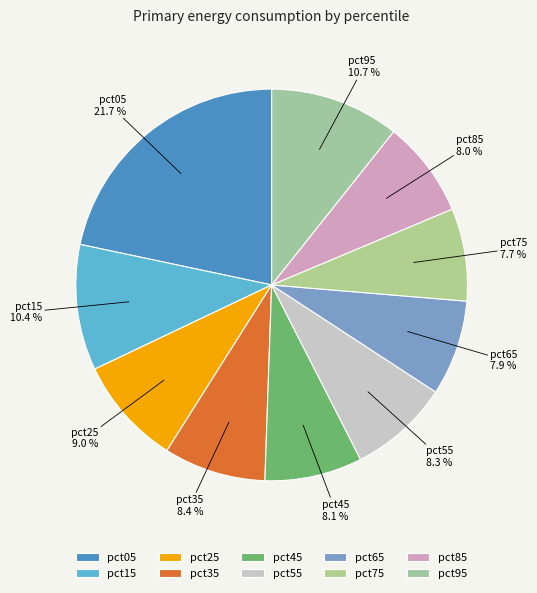

To the nearest percent, what is the average slice percentage?

10%